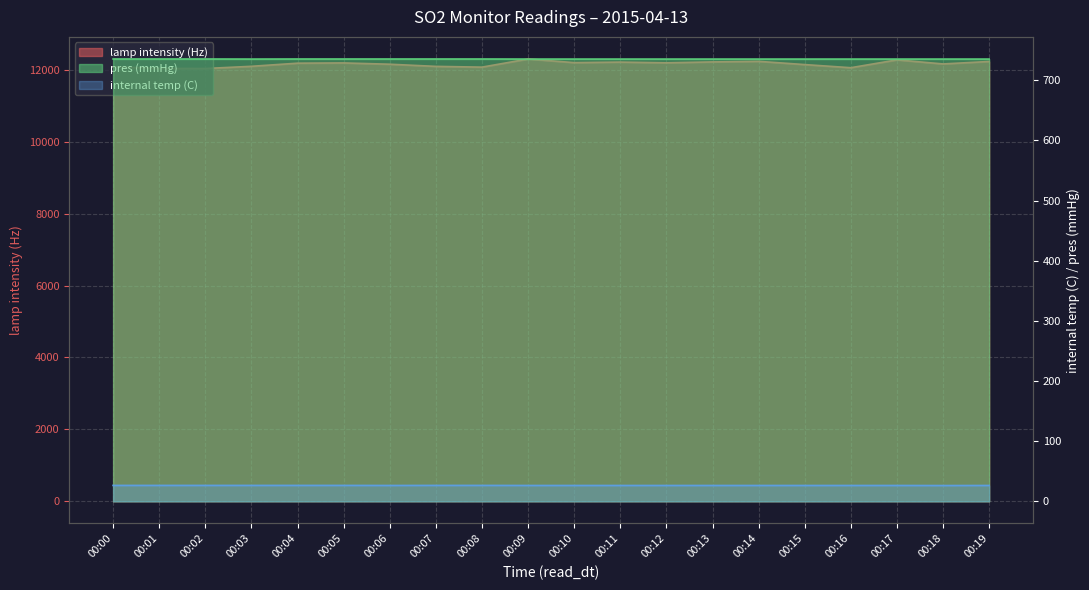

Where is the first local minimum for internal temp (C)?

00:06